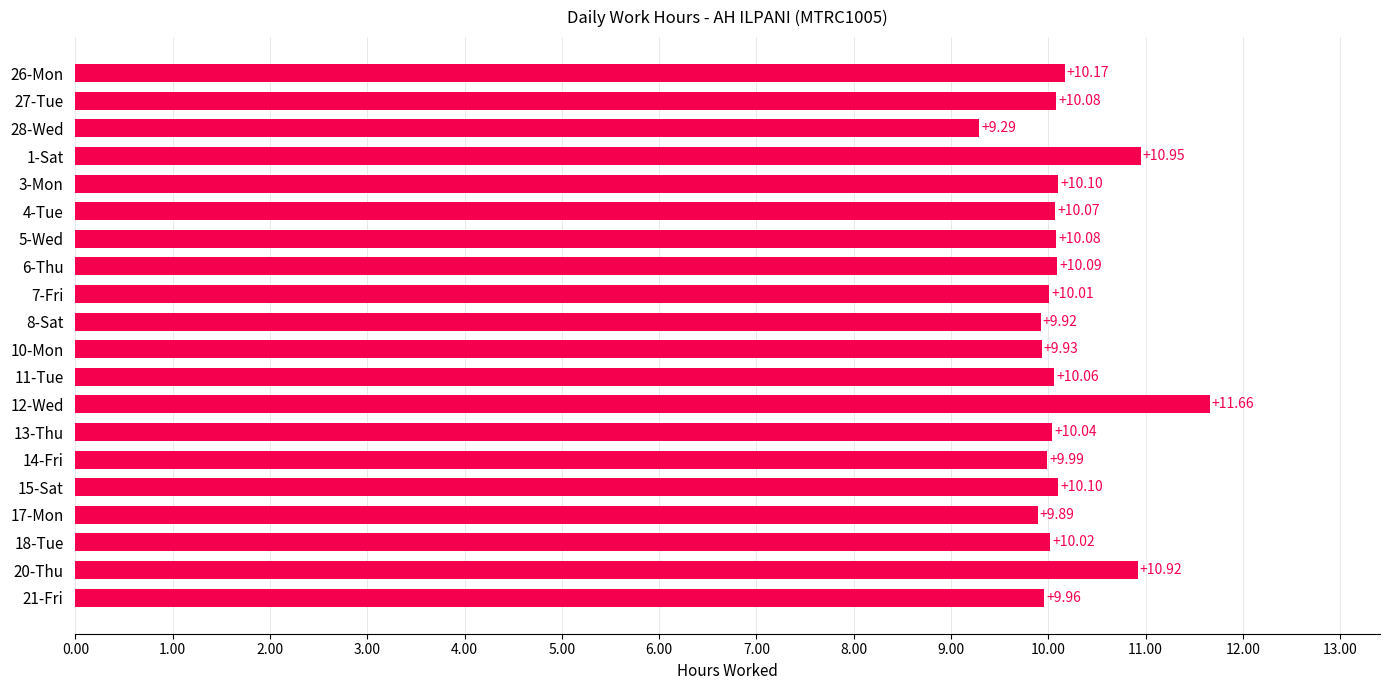

What is the ratio of the value at 6-Thu to the value at 20-Thu?

0.9